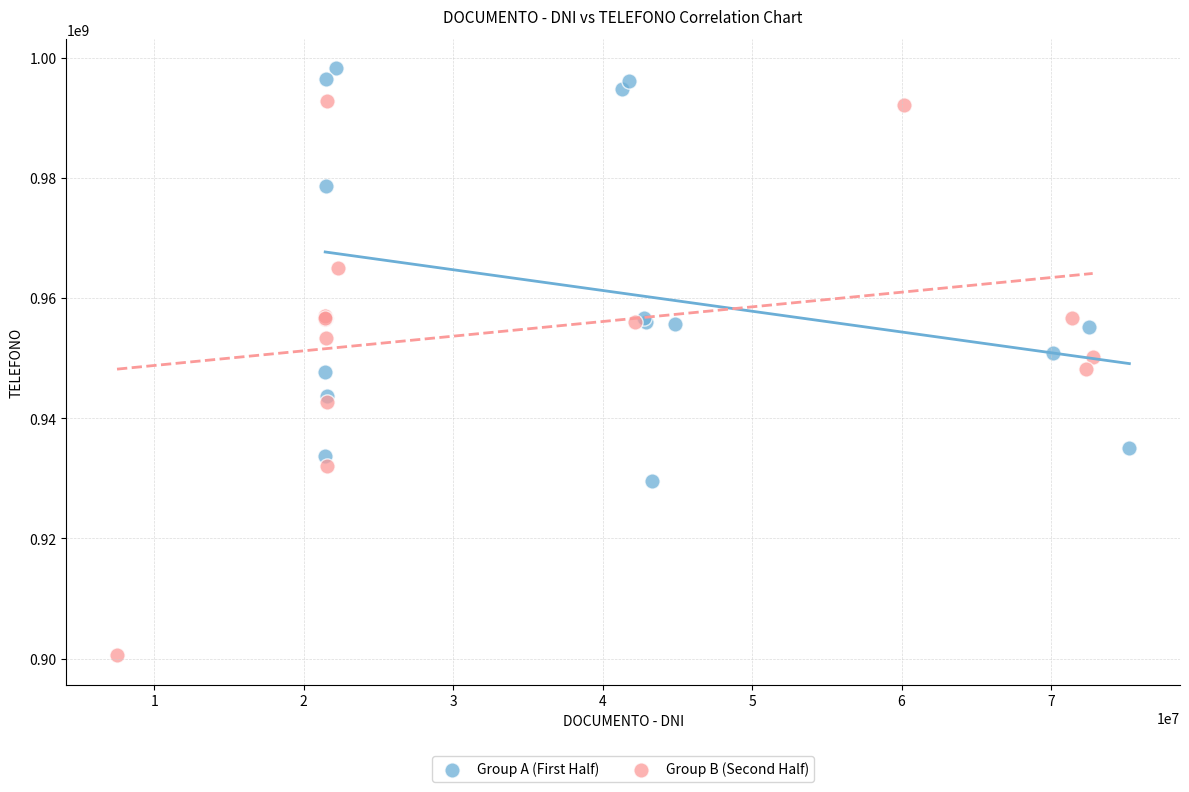

Which series has the largest Y range (max minus min)?

Group B (Second Half)